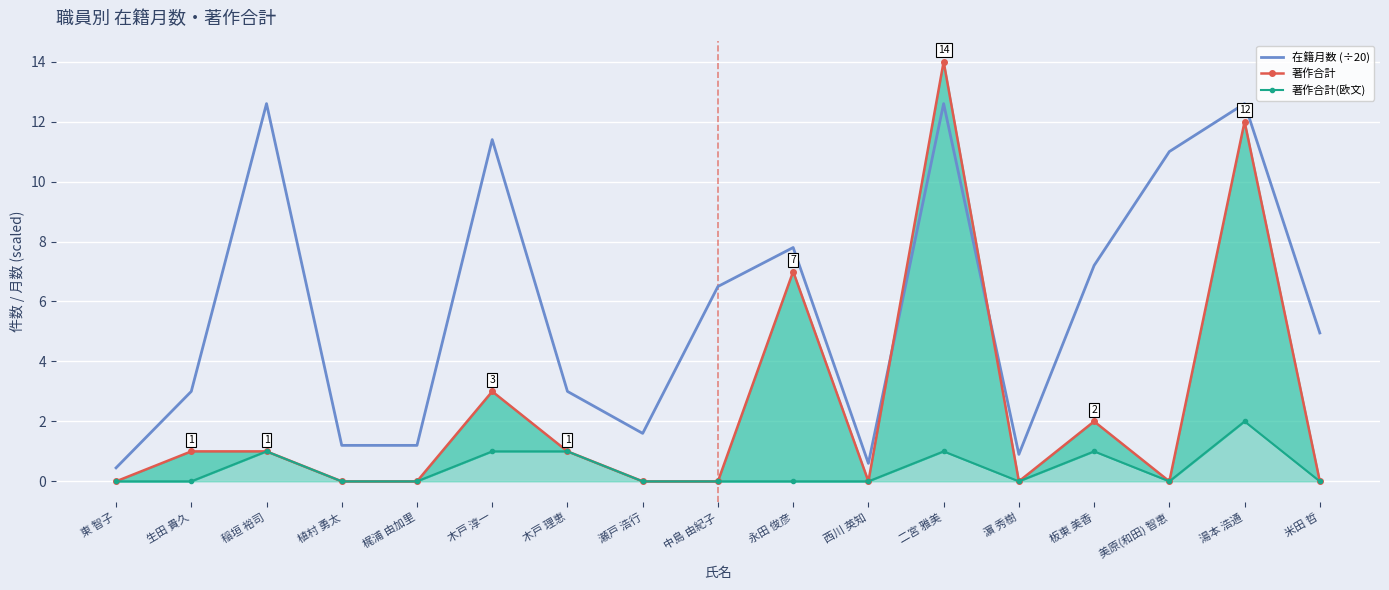

What is the difference between the 在籍月数 (÷20) values at 東 智子 and 中島 由紀子?

6.0